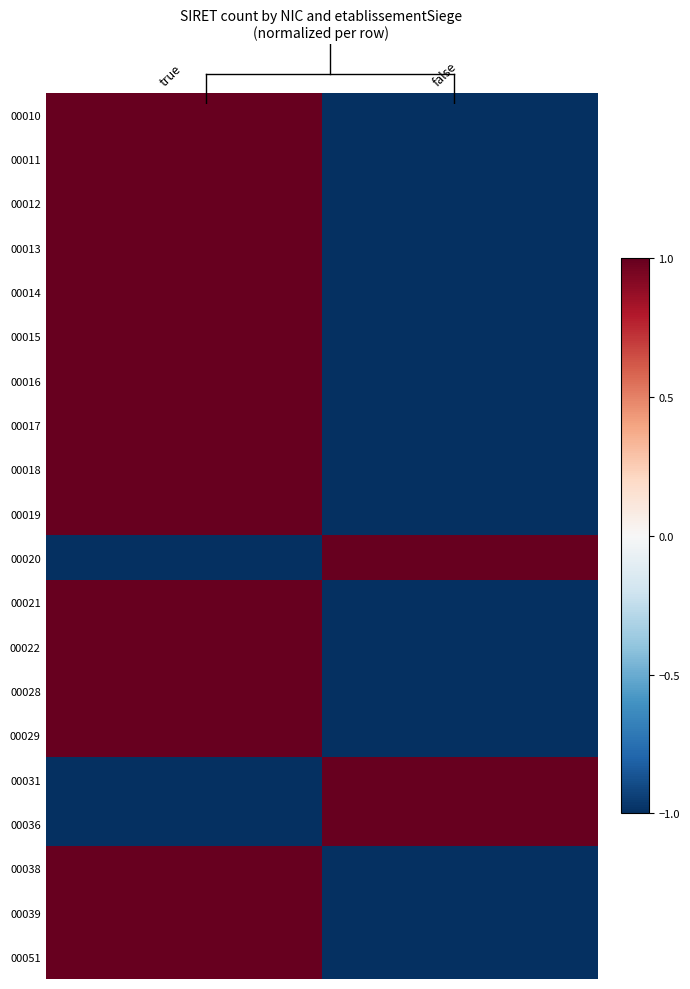

Reading left to right, transcribe all the data shown in this chart.

00010: true=1	false=-1
00011: true=1	false=-1
00012: true=1	false=-1
00013: true=1	false=-1
00014: true=1	false=-1
00015: true=1	false=-1
00016: true=1	false=-1
00017: true=1	false=-1
00018: true=1	false=-1
00019: true=1	false=-1
00020: true=-1	false=1
00021: true=1	false=-1
00022: true=1	false=-1
00028: true=1	false=-1
00029: true=1	false=-1
00031: true=-1	false=1
00036: true=-1	false=1
00038: true=1	false=-1
00039: true=1	false=-1
00051: true=1	false=-1